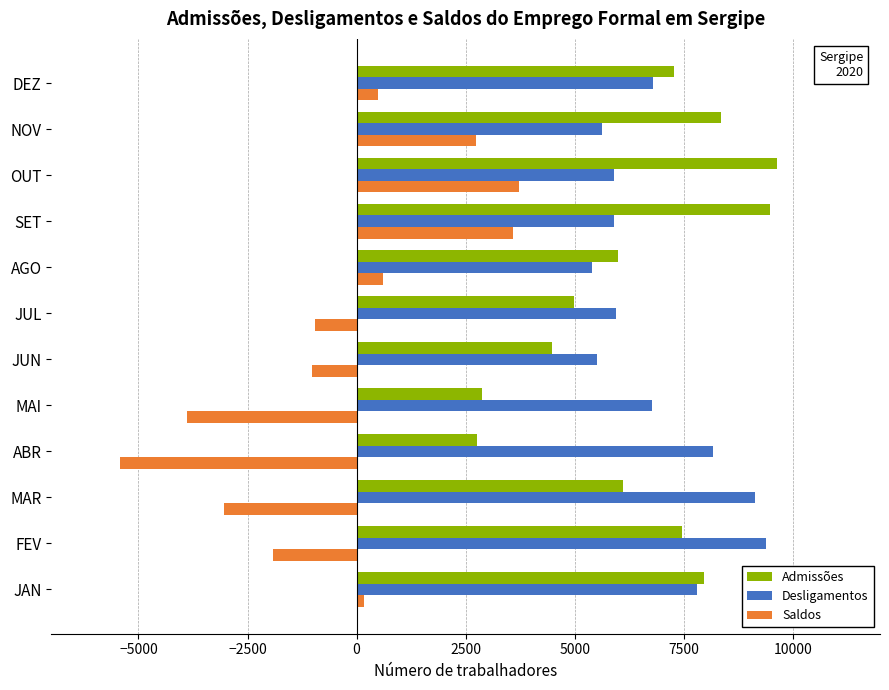

Which label corresponds to the largest value in the chart?

OUT